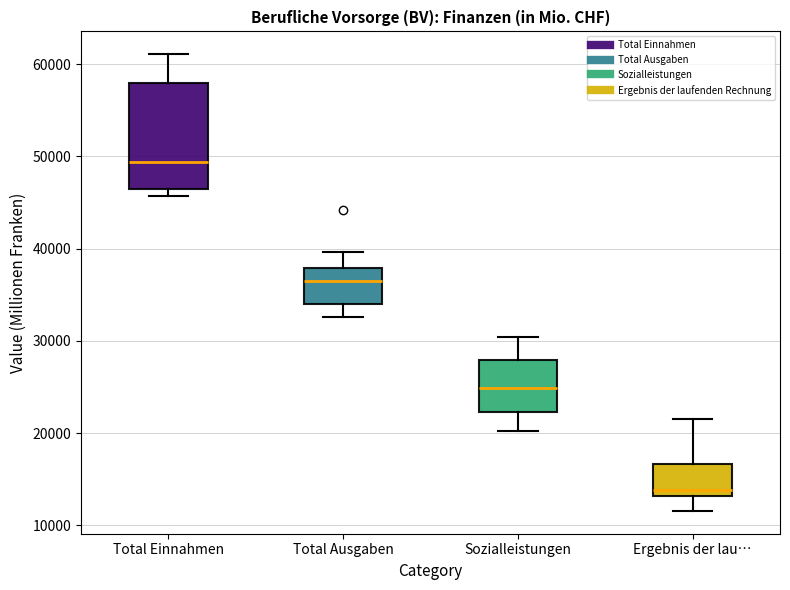

Comparing the boxes themselves (not the whiskers), which one is the tallest?

Total Einnahmen